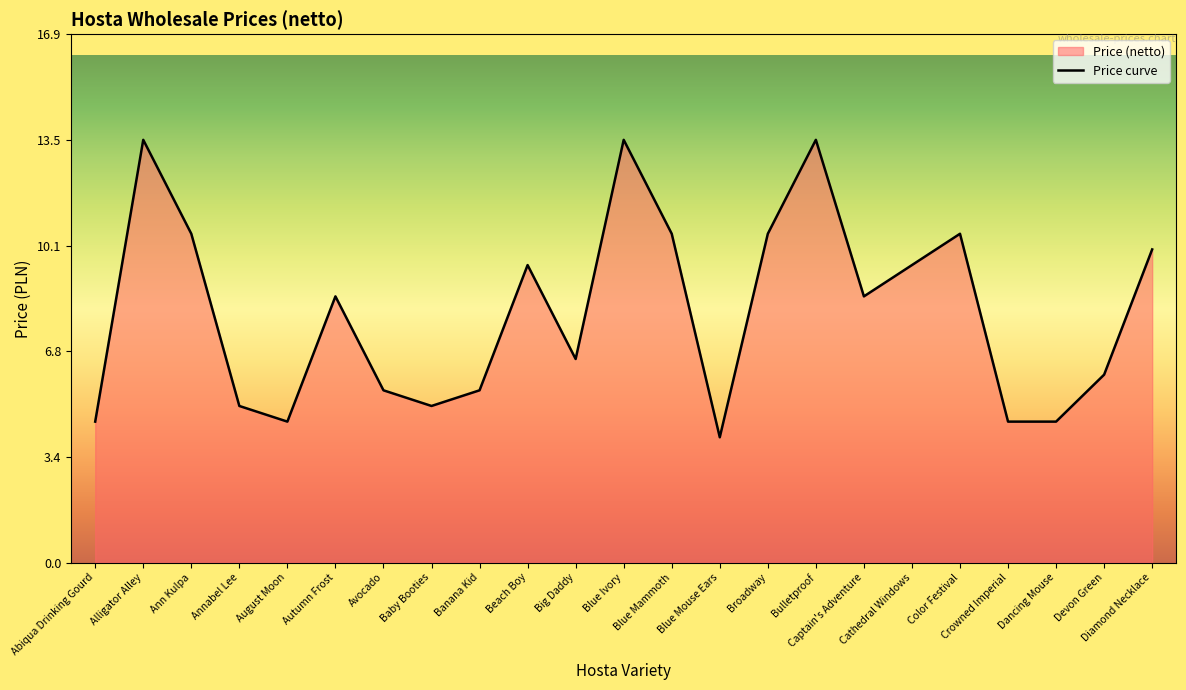

What is the average value?

8.0